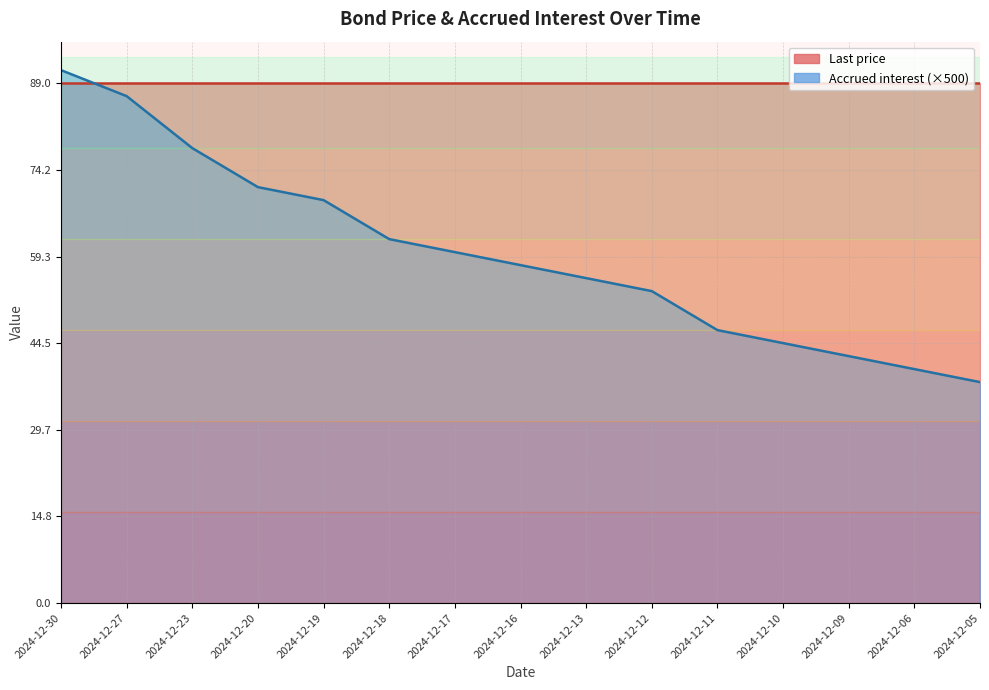

Between 2024-12-05 and 2024-12-06, which is larger?

2024-12-06